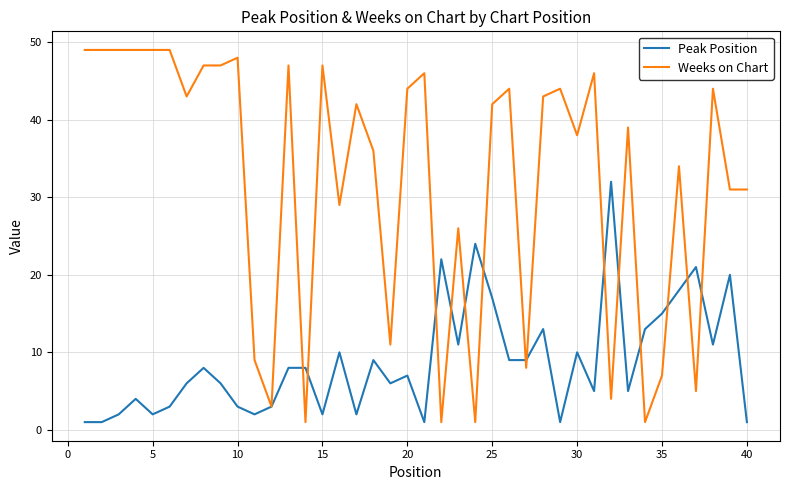

Which series has the widest spread of values?

Weeks on Chart